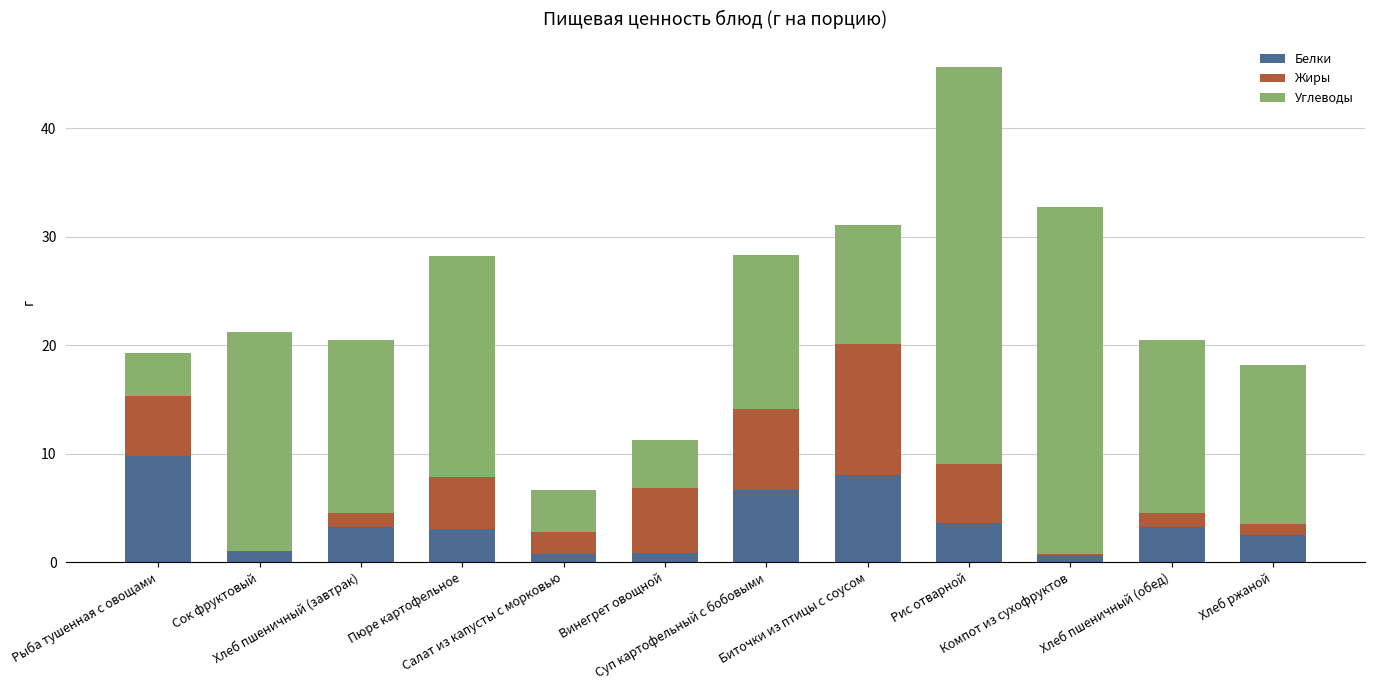

What is the maximum value for Белки?

9.8